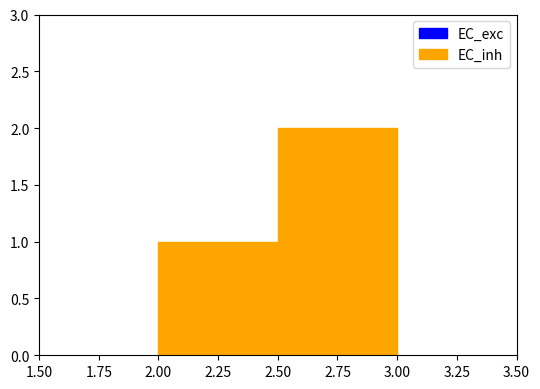

Which series changed the most between 2 and 3?

EC_exc